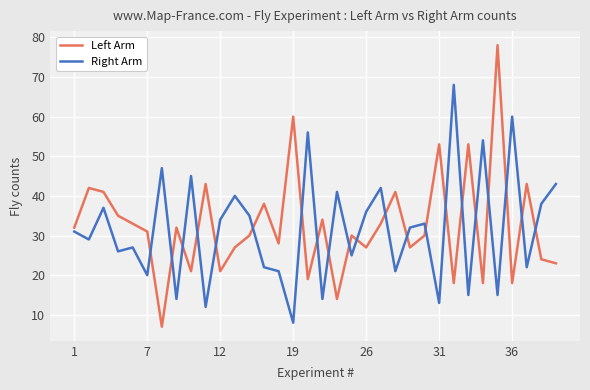

How many times do Left Arm and Right Arm cross each other?

21